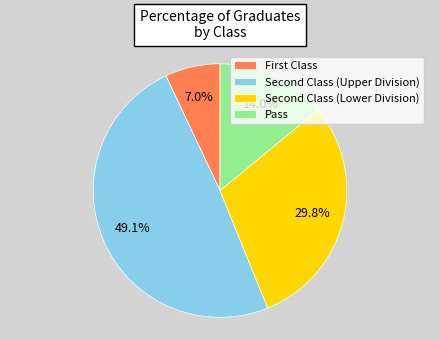

Which slice is the largest?

Second Class (Upper Division)